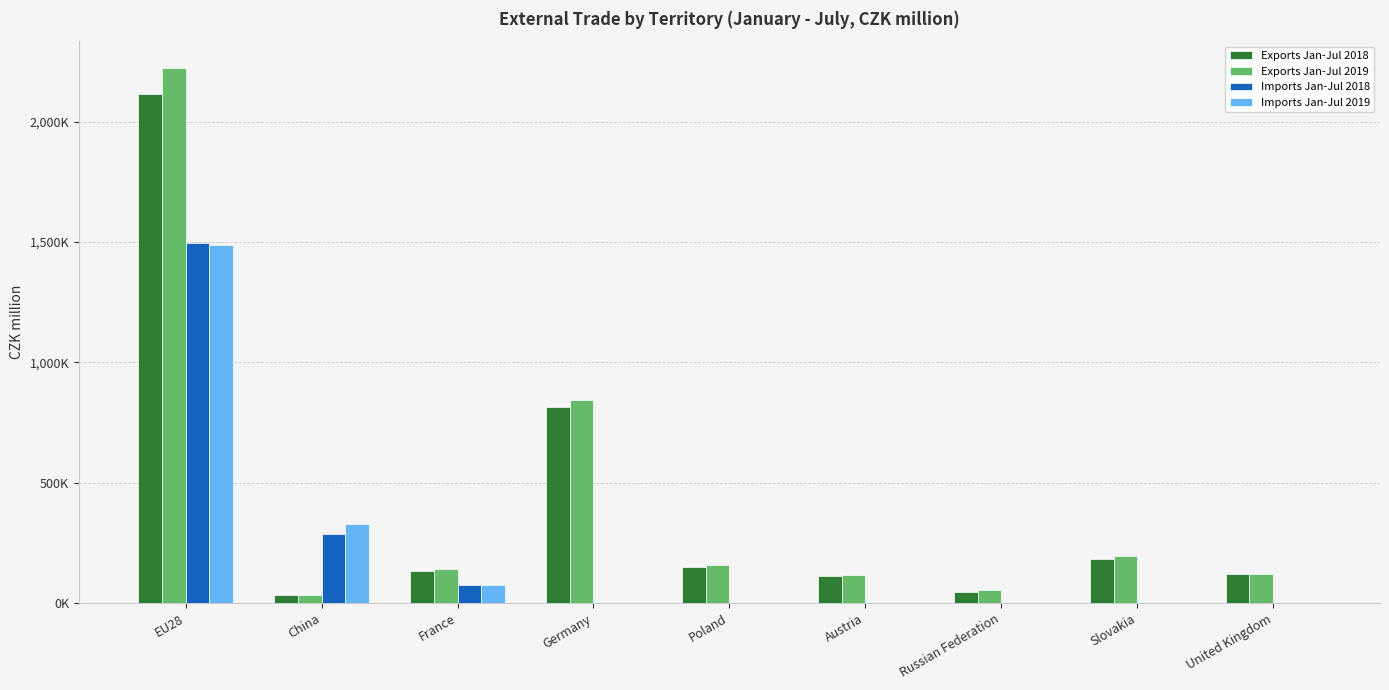

Reading left to right, what are all the values shown in this chart?

Exports Jan-Jul 2018: 2114889	32353	132010	815655	150433	110912	48326	182977	119401
Exports Jan-Jul 2019: 2222860	32693	141288	842535	157756	115731	54283	197686	120131
Imports Jan-Jul 2018: 1494552	288176	75140	0	0	0	0	0	0
Imports Jan-Jul 2019: 1487648	330471	77024	0	0	0	0	0	0